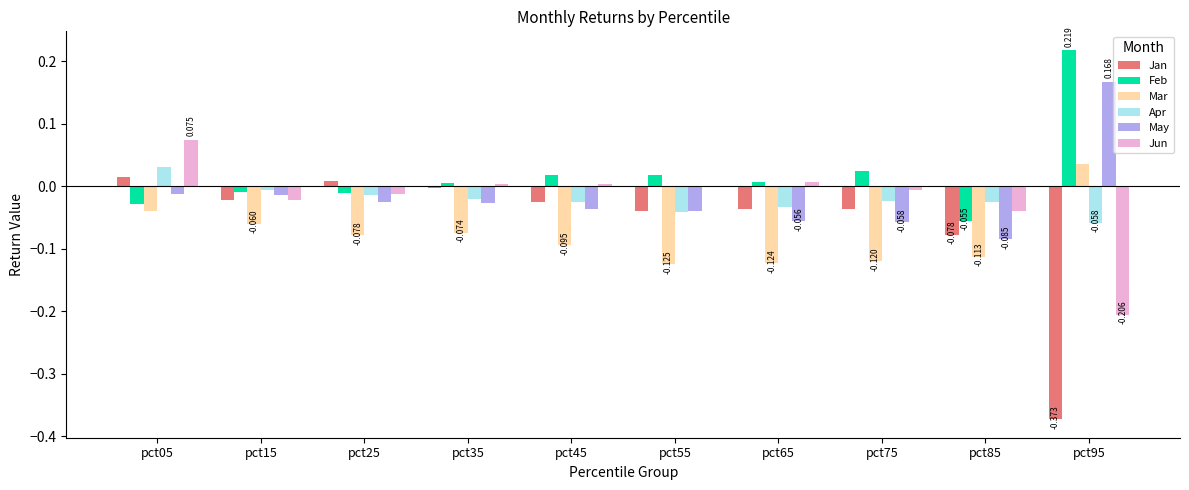

Which series has the largest total across all categories?

Feb